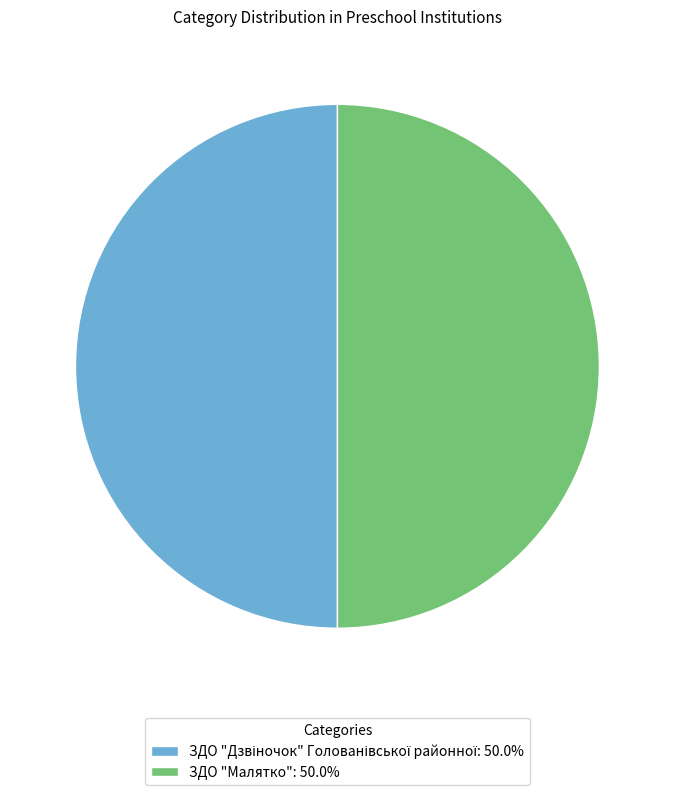

How many segments does this pie chart have?

2